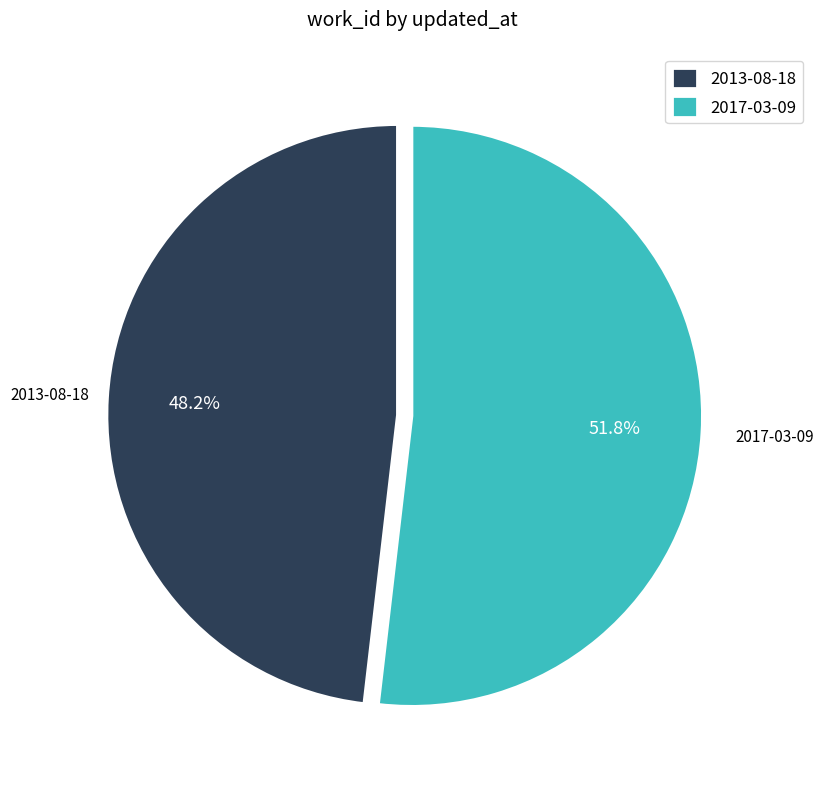

How many slices are in this pie chart?

2